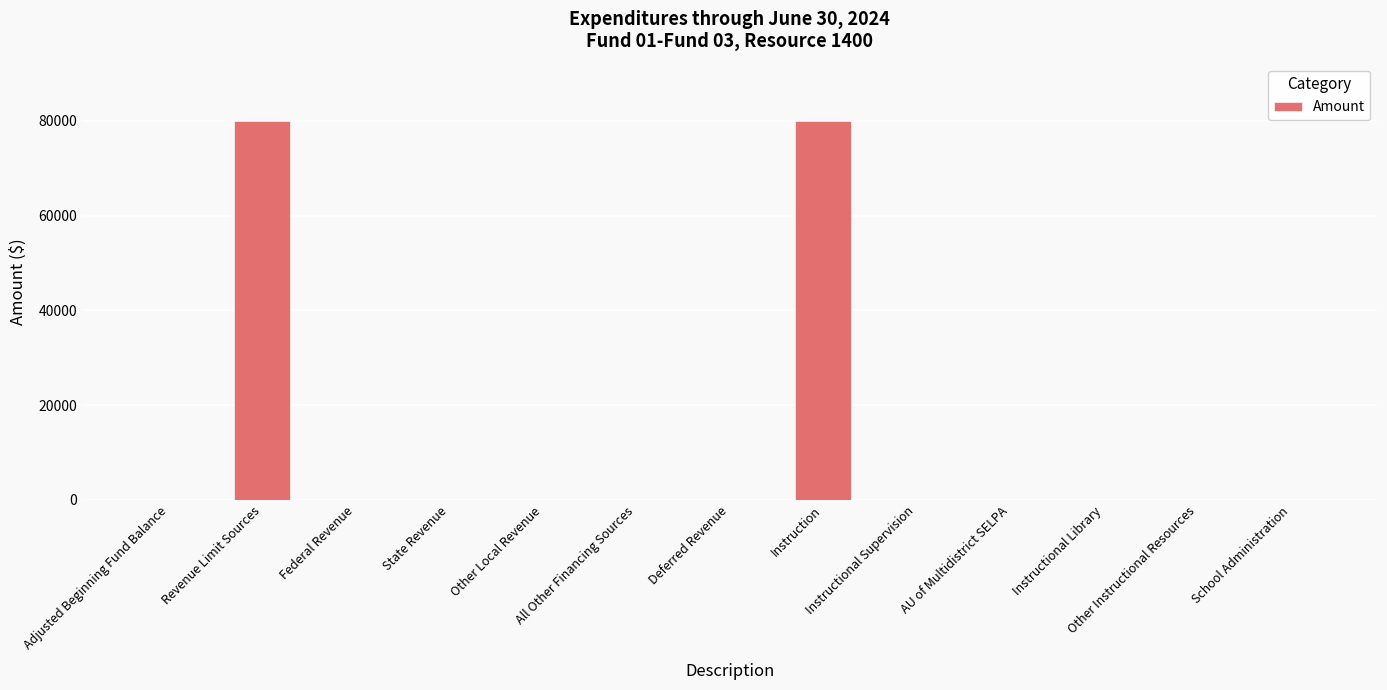

Reading left to right, transcribe all the data shown in this chart.

0	80035	0	0	0	0	0	80035	0	0	0	0	0